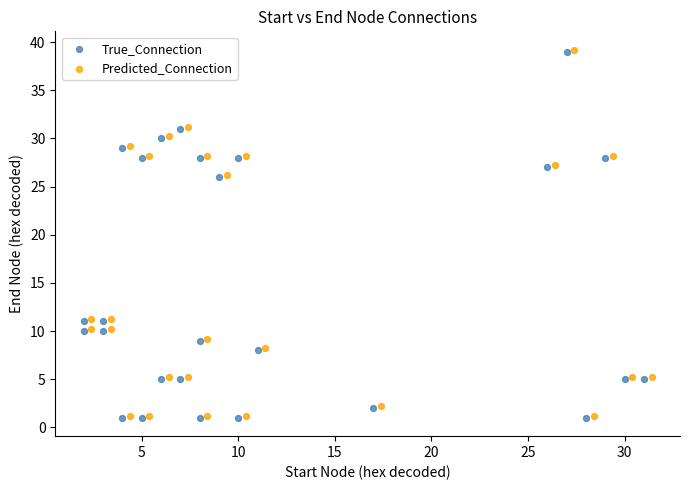

What are all the series names shown in the legend?

True_Connection, Predicted_Connection